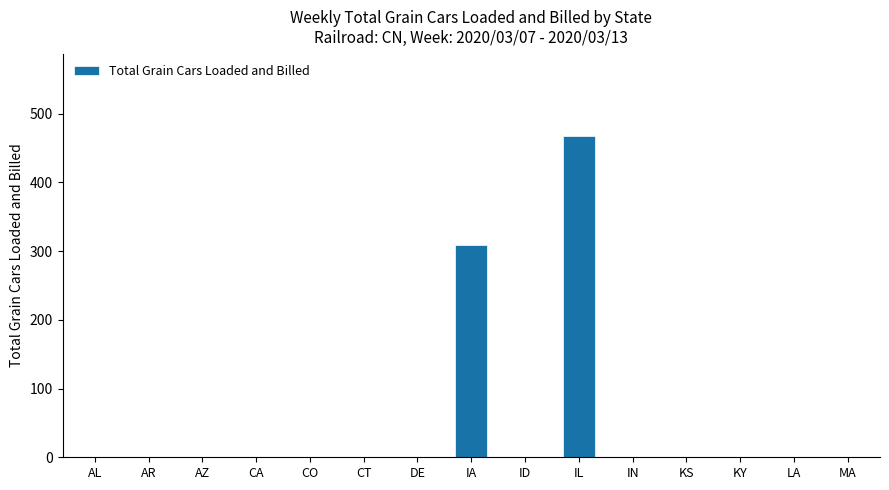

Does the chart contain stacked bars?

No